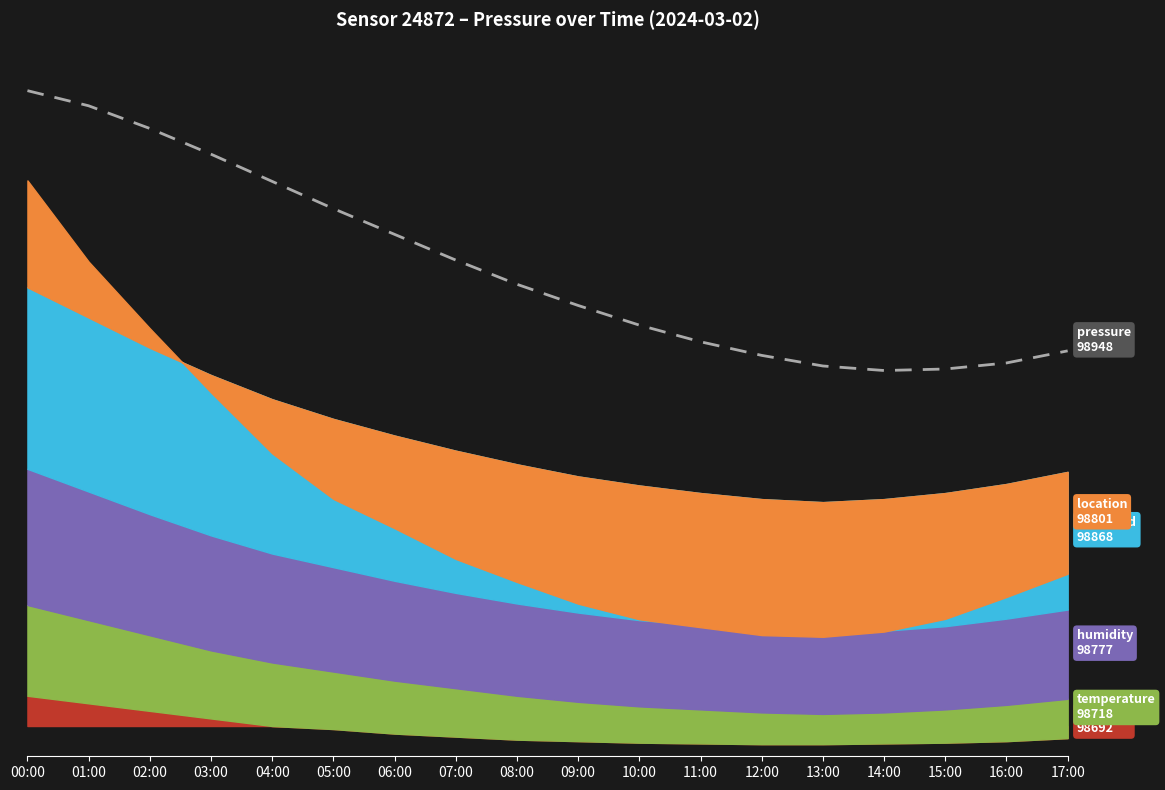

True or false: the data shows 99042 at 05:00.

True